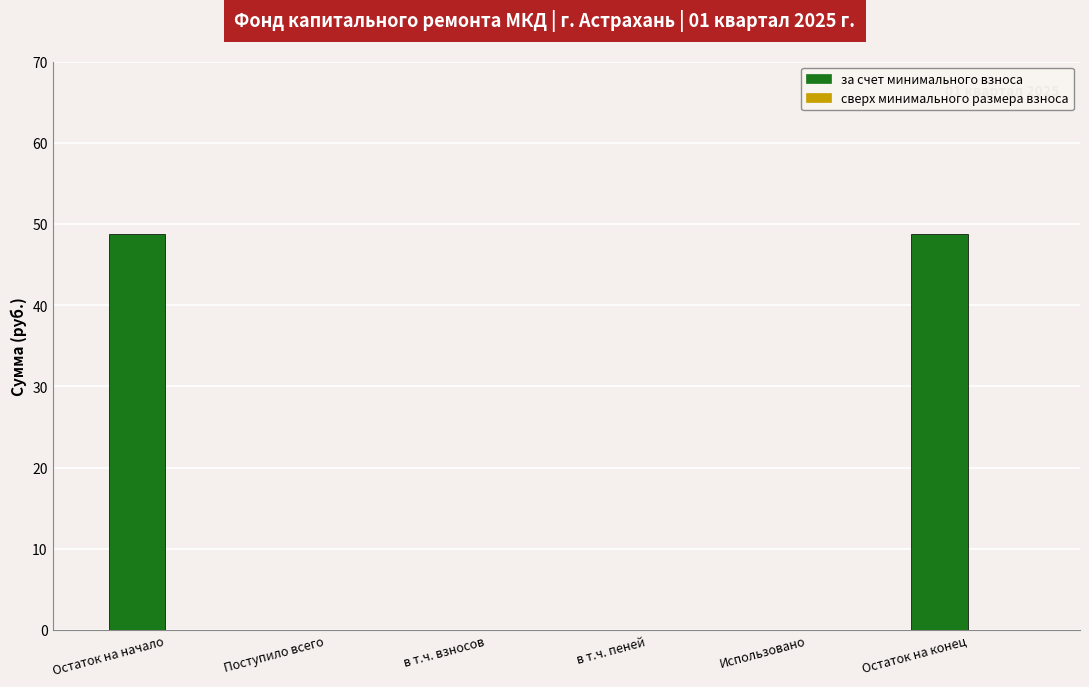

What is the sum of the values at Остаток на конец and Поступило всего?

48.8